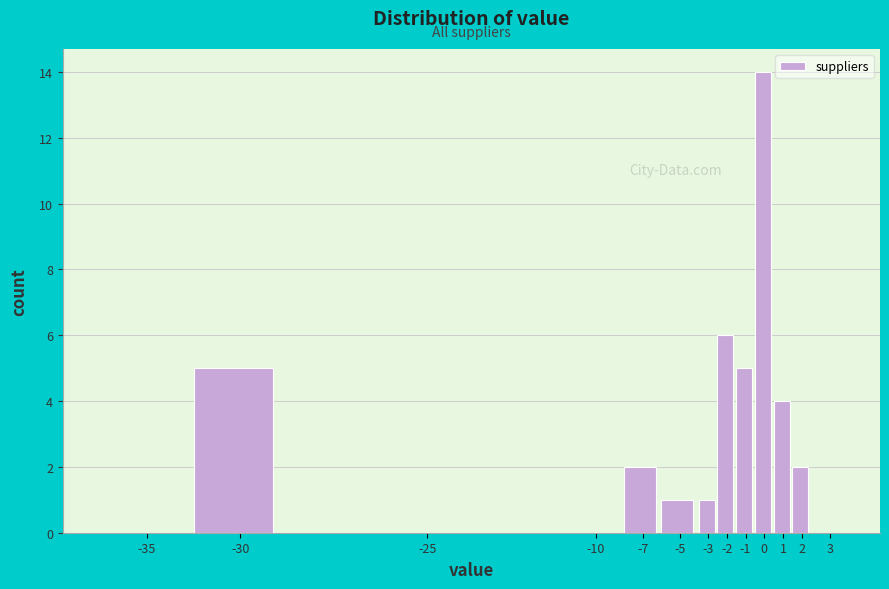

Reading left to right, transcribe all the data shown in this chart.

-35=0	-30=5	-25=0	-10=0	-7=2	-5=1	-3=1	-2=6	-1=5	0=14	1=4	2=2	3=0